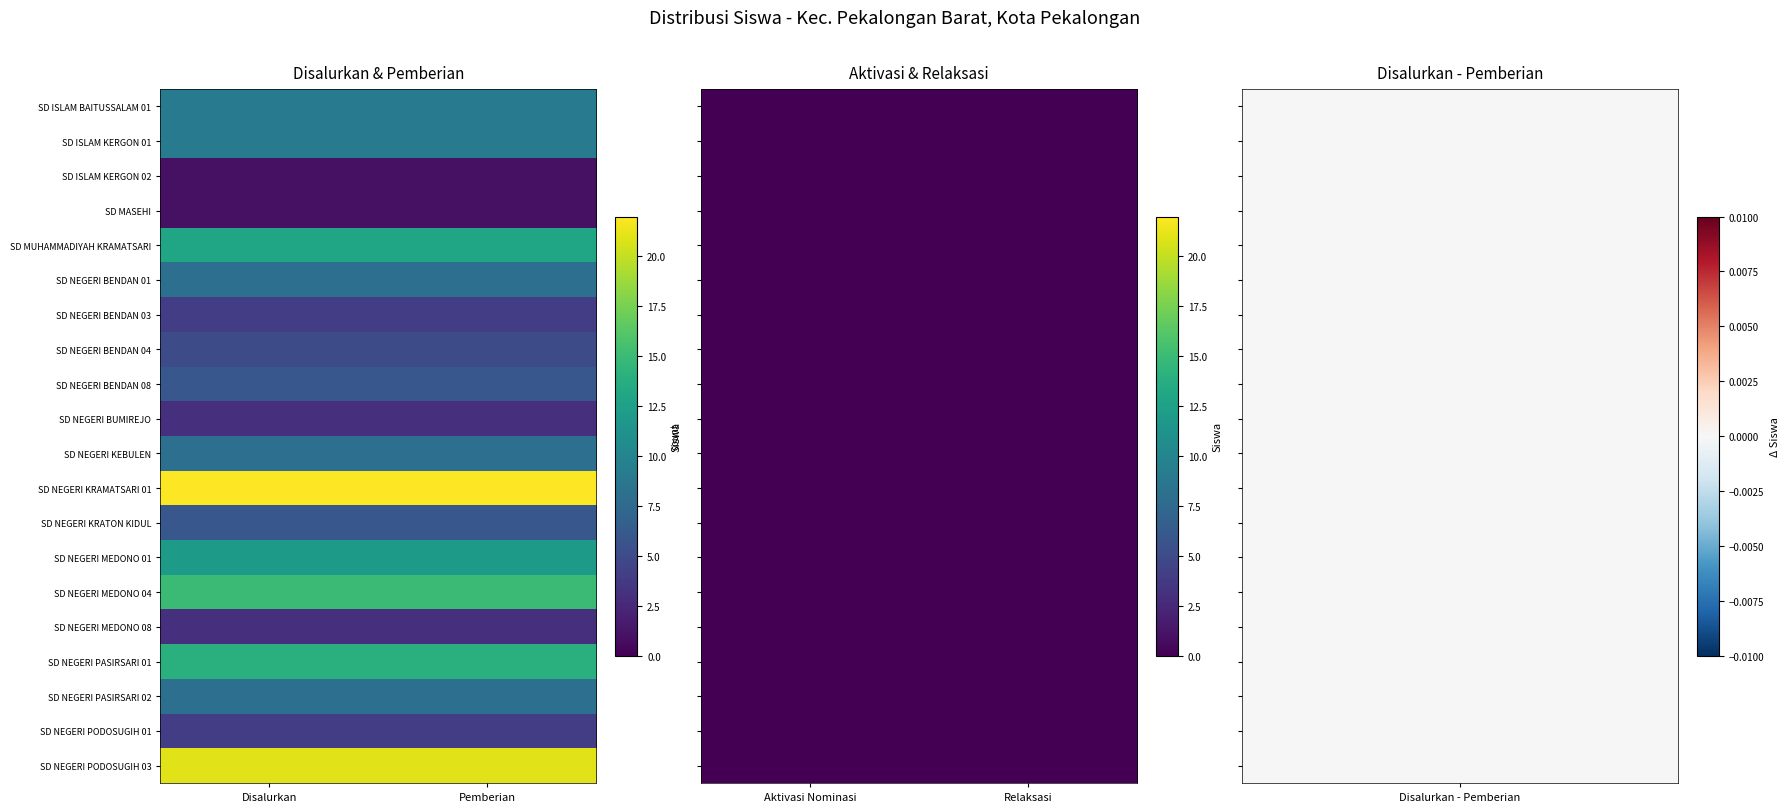

Rank the series by their maximum value, from highest to lowest.

SD NEGERI KRAMATSARI 01, SD NEGERI PODOSUGIH 03, SD NEGERI MEDONO 04, SD NEGERI PASIRSARI 01, SD MUHAMMADIYAH KRAMATSARI, SD NEGERI MEDONO 01, SD ISLAM BAITUSSALAM 01, SD ISLAM KERGON 01, SD NEGERI BENDAN 01, SD NEGERI KEBULEN, SD NEGERI PASIRSARI 02, SD NEGERI BENDAN 08, SD NEGERI KRATON KIDUL, SD NEGERI BENDAN 04, SD NEGERI BENDAN 03, SD NEGERI PODOSUGIH 01, SD NEGERI BUMIREJO, SD NEGERI MEDONO 08, SD ISLAM KERGON 02, SD MASEHI